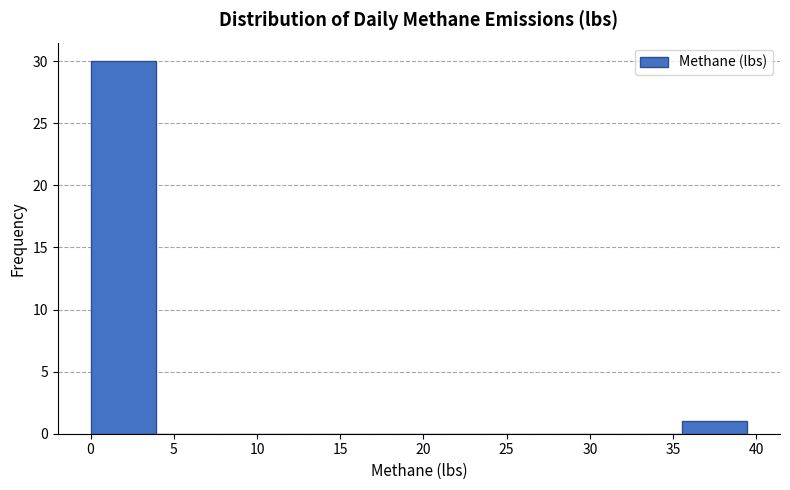

What is the height of the bar covering 0.0 to 4.0 on the x-axis? Neither the bar edges nor the heights are printed on the chart, so give them approximately, as read against the axes.

30